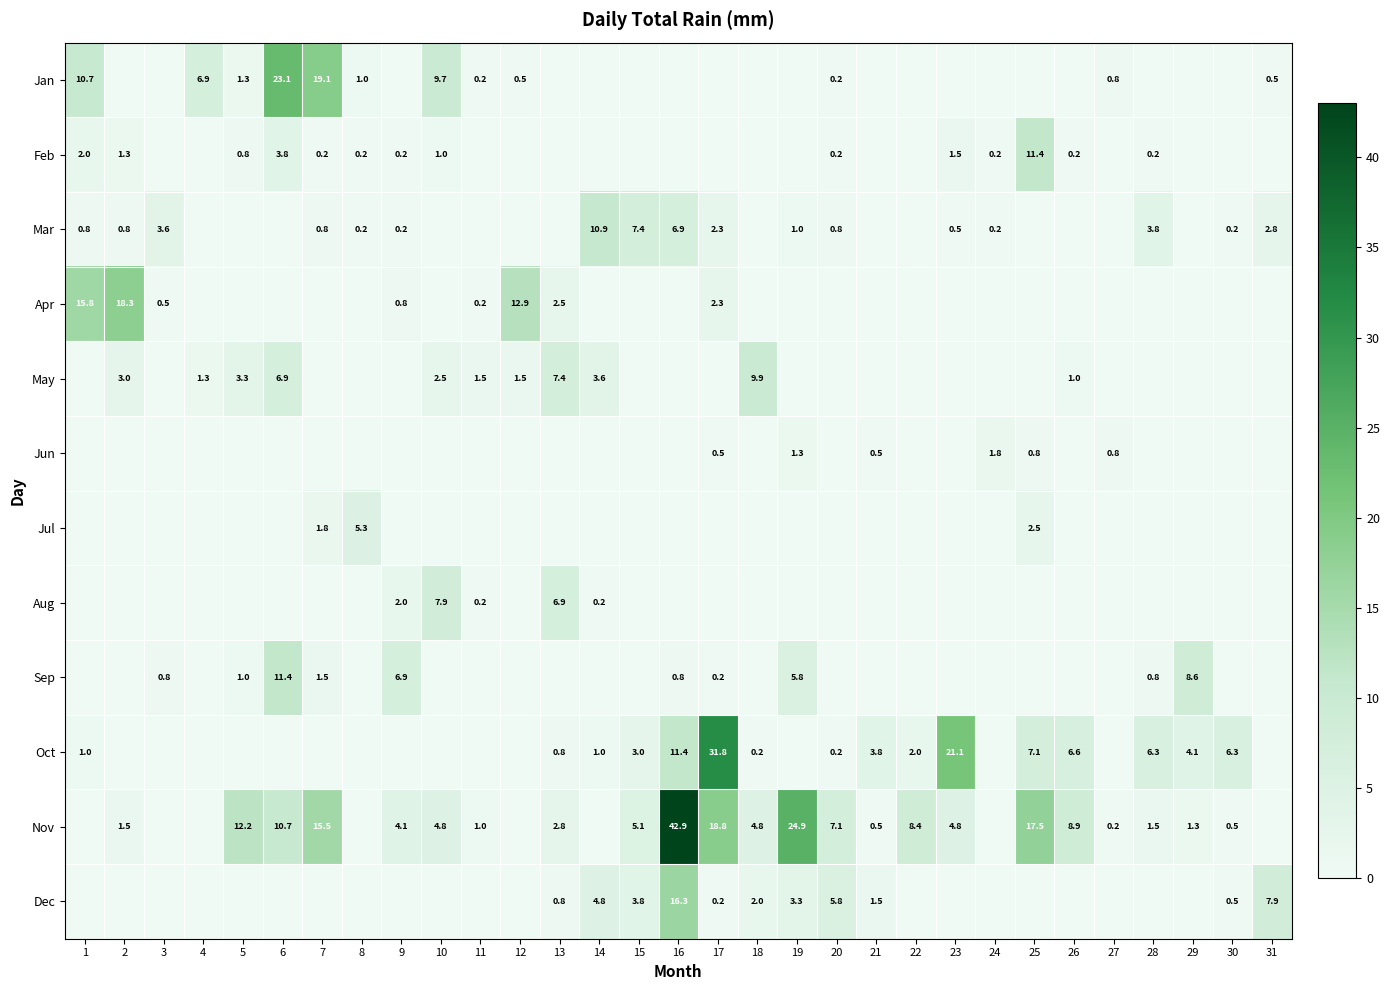

Is it true that Dec equals 2.0 at 18?

True